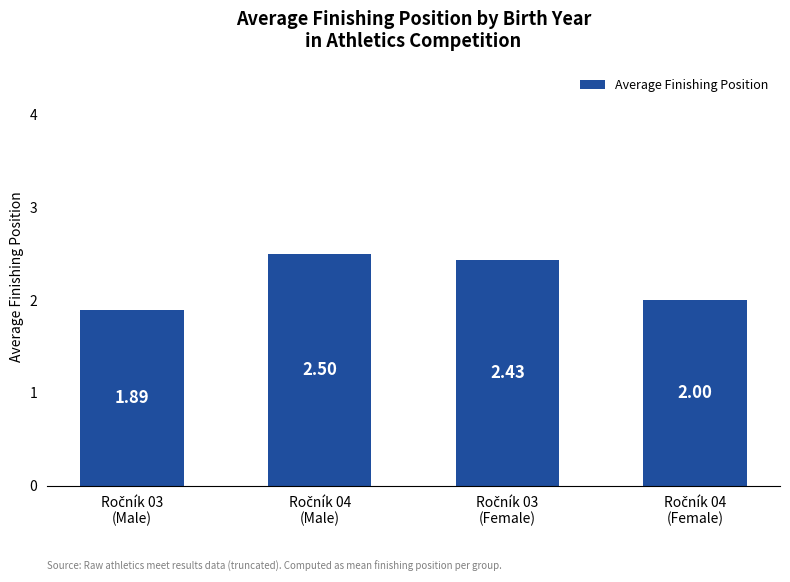

What is the difference between the second highest and minimum values?

0.5